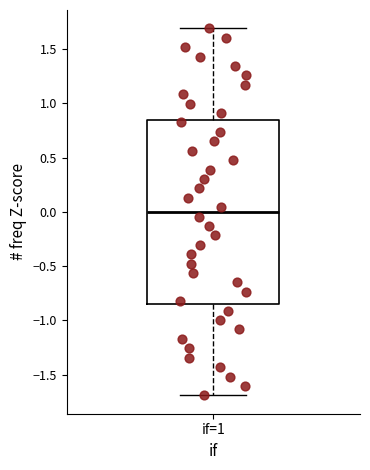

Transcribe this box plot: give where the median line is, the range the box spans, and where the two whiskers end, as read against the y-axis. The values are not printed on the chart, so give them approximately, as read against the axis.

median 0.00, box -0.85 to 0.85, whiskers -1.70 to 1.70